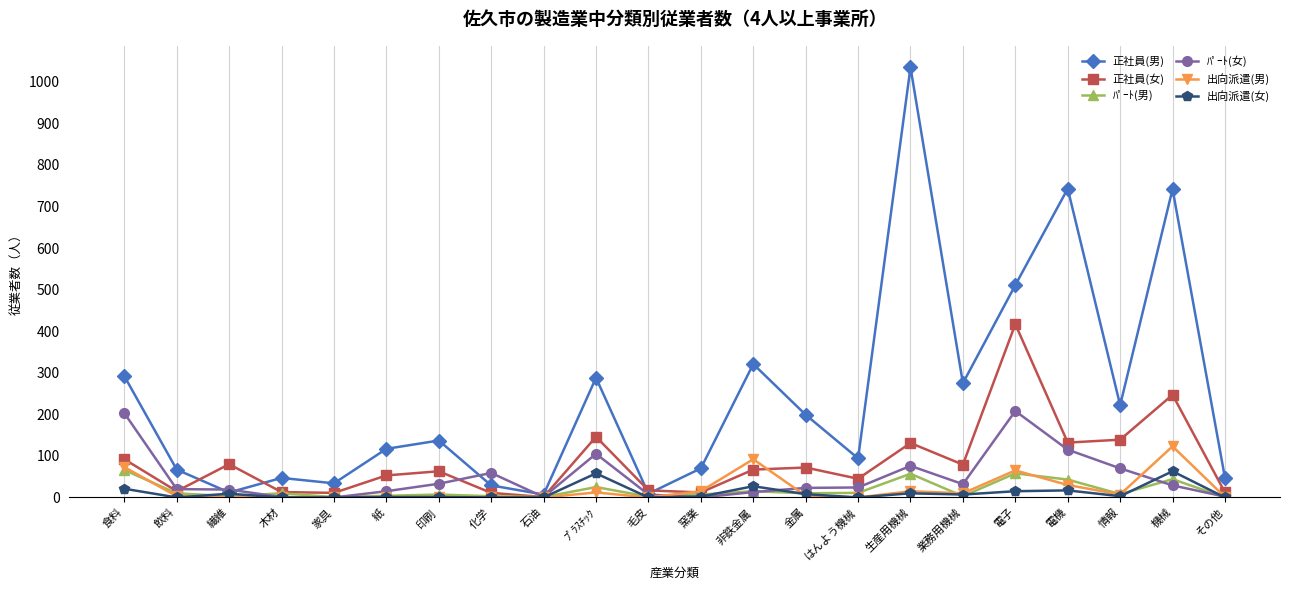

What is the highest value of the 出向派遣(男) series?

123